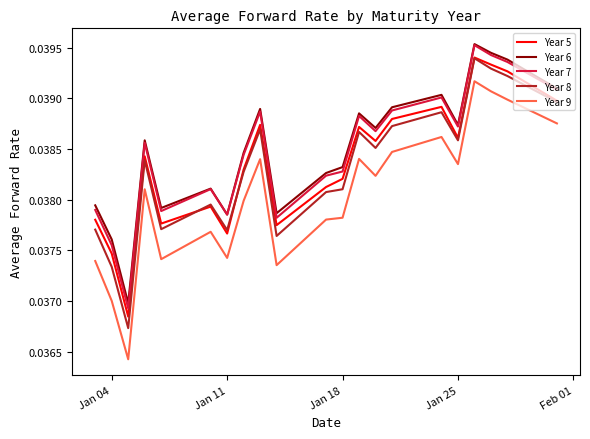

Which series has the widest spread of values?

Year 9